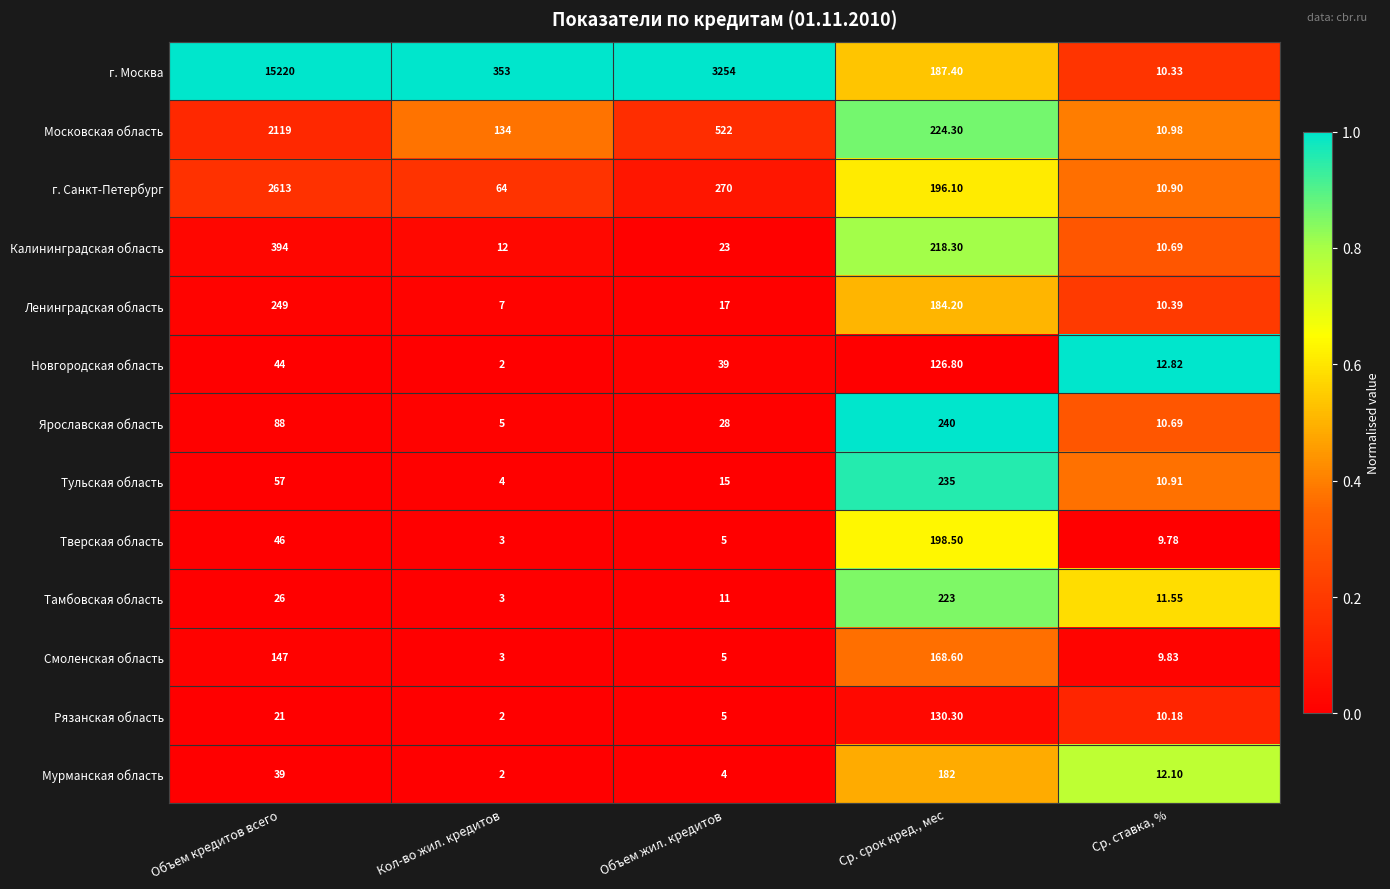

Which category has the lowest value across all series?

Кол-во жил. кредитов